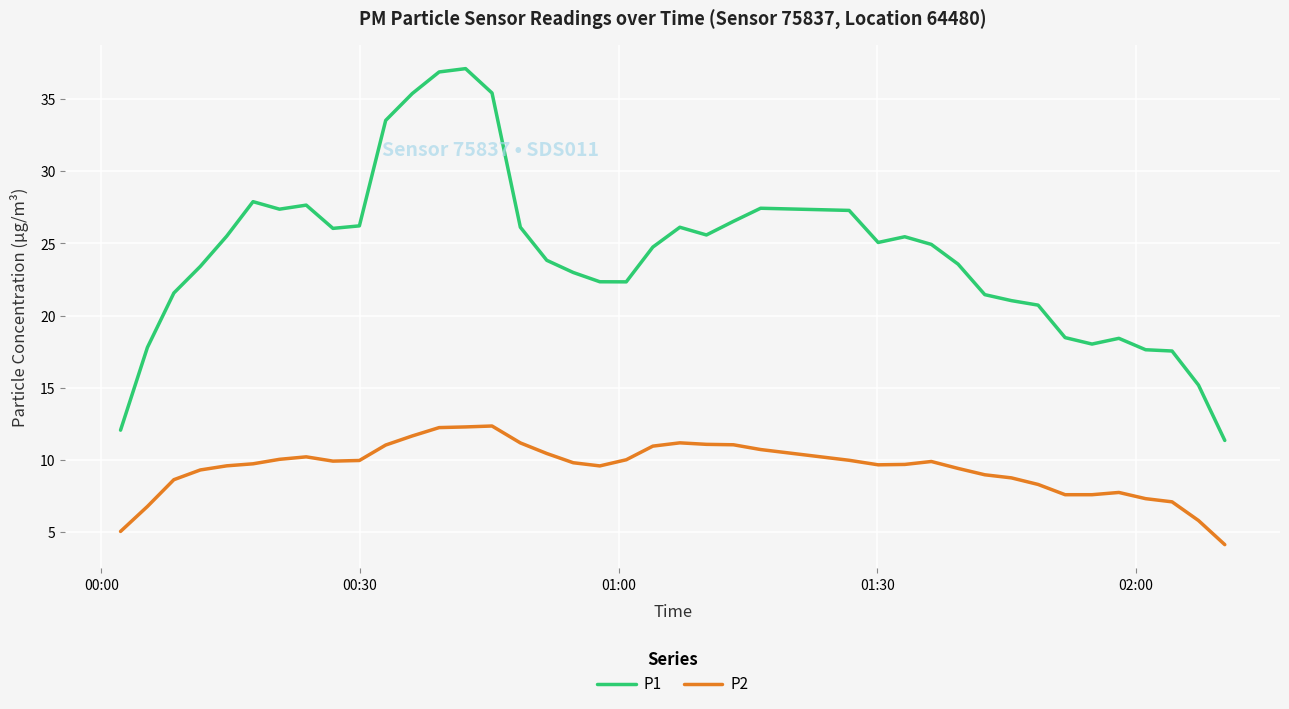

Which series has the widest spread of values?

P1